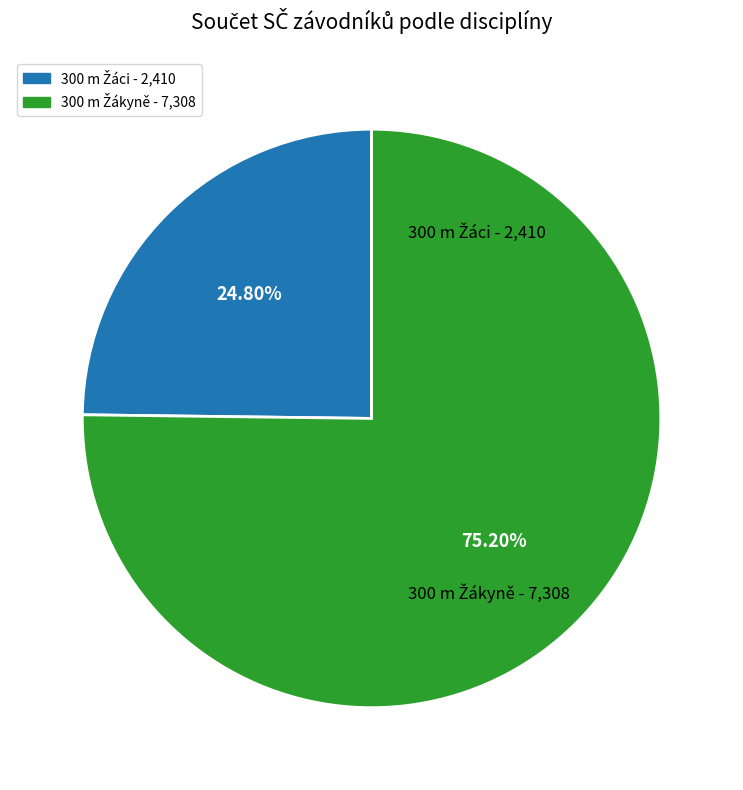

Does any single category account for the majority?

Yes